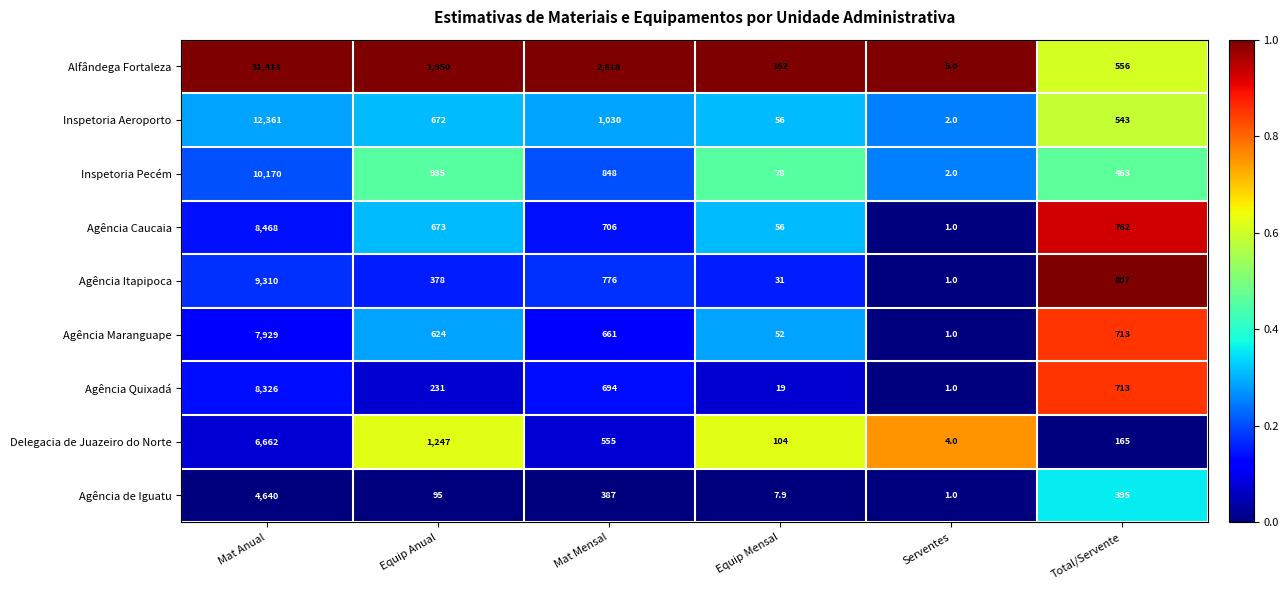

The value of Agência Caucaia at Mat Anual is 8468.0. True or false?

True